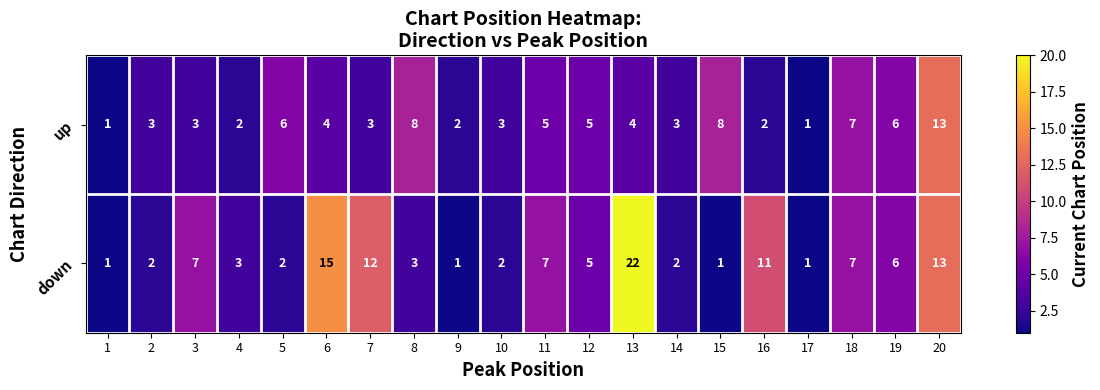

Is it true that up equals 3 at 7?

True